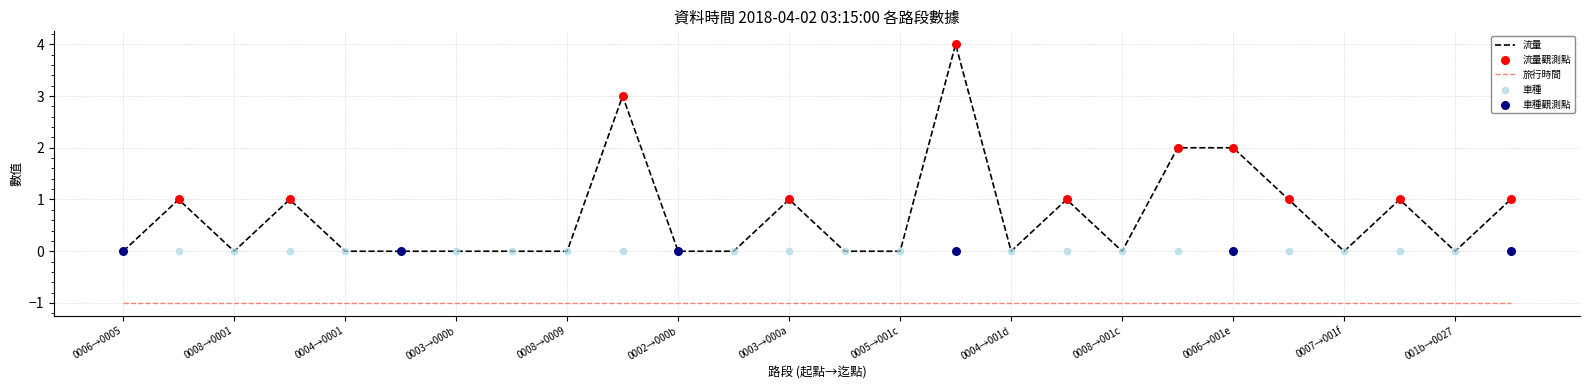

Which series has the largest total across all categories?

流量